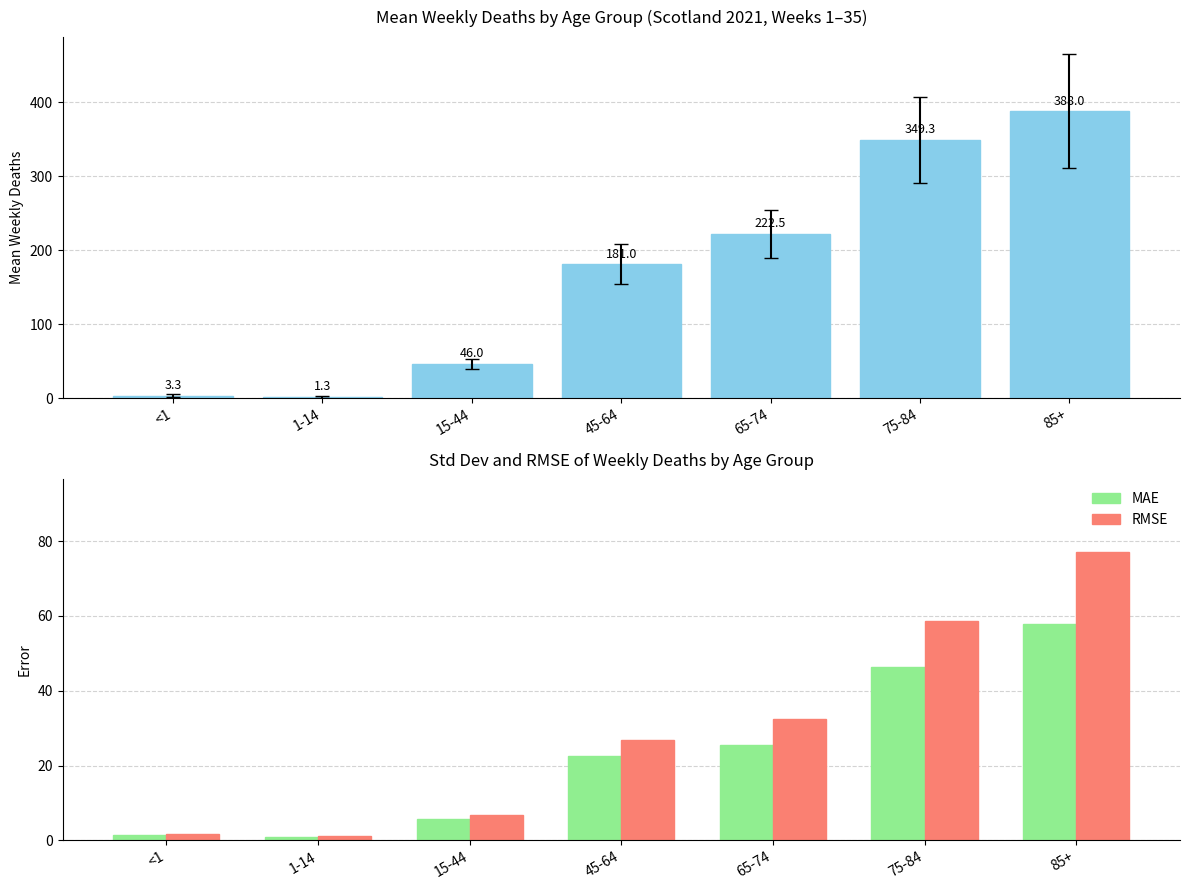

At <1, list the series in order from largest to smallest.

Mean Weekly Deaths, RMSE, MAE